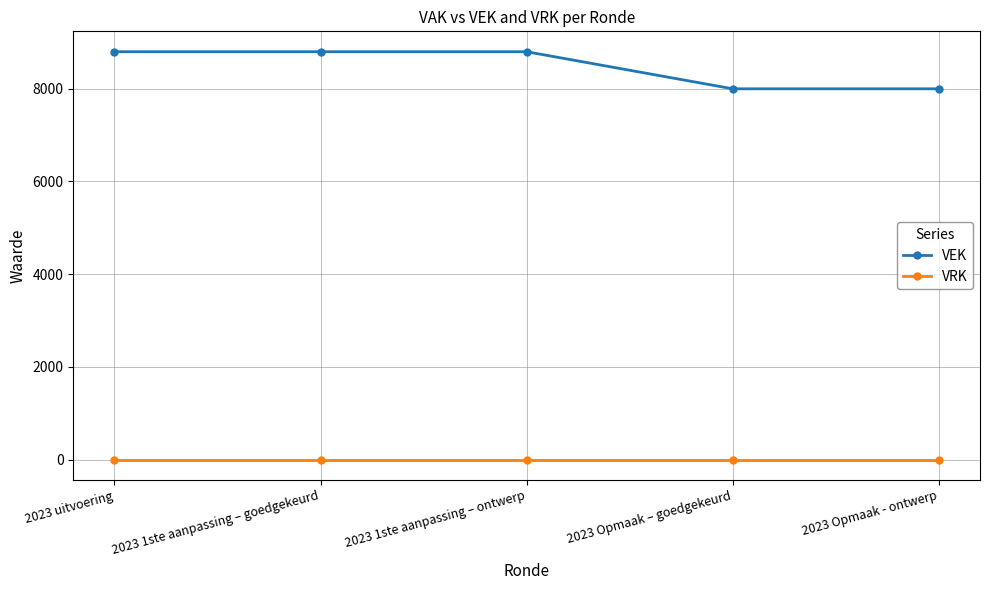

What is the label of the 1st point from the right?

2023 Opmaak - ontwerp